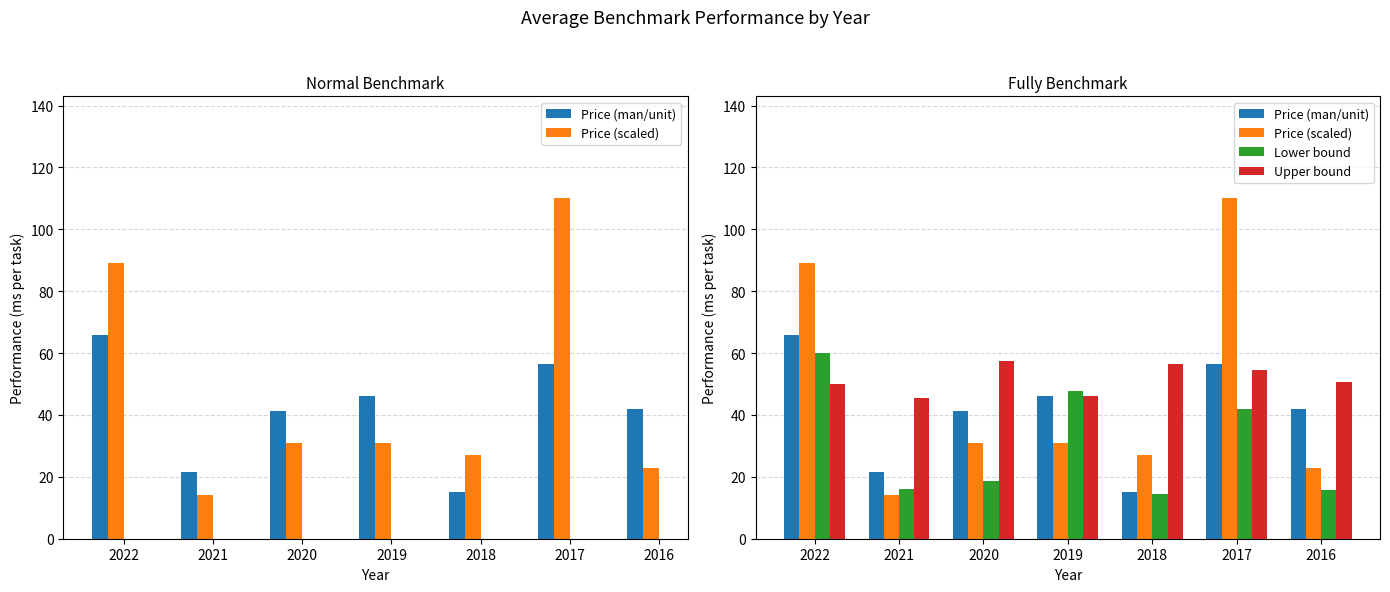

Reading left to right, list all the values displayed in this chart.

Price (man/unit): 65.9	21.5	41.3	46.2	15.0	56.4	41.8
Price (scaled): 89.0	14.0	31.0	31.0	27.0	110.0	23.0
Lower bound: 60.0	16.0	18.6	47.7	14.6	42.0	15.6
Upper bound: 50.0	45.5	57.5	46.2	56.4	54.5	50.6